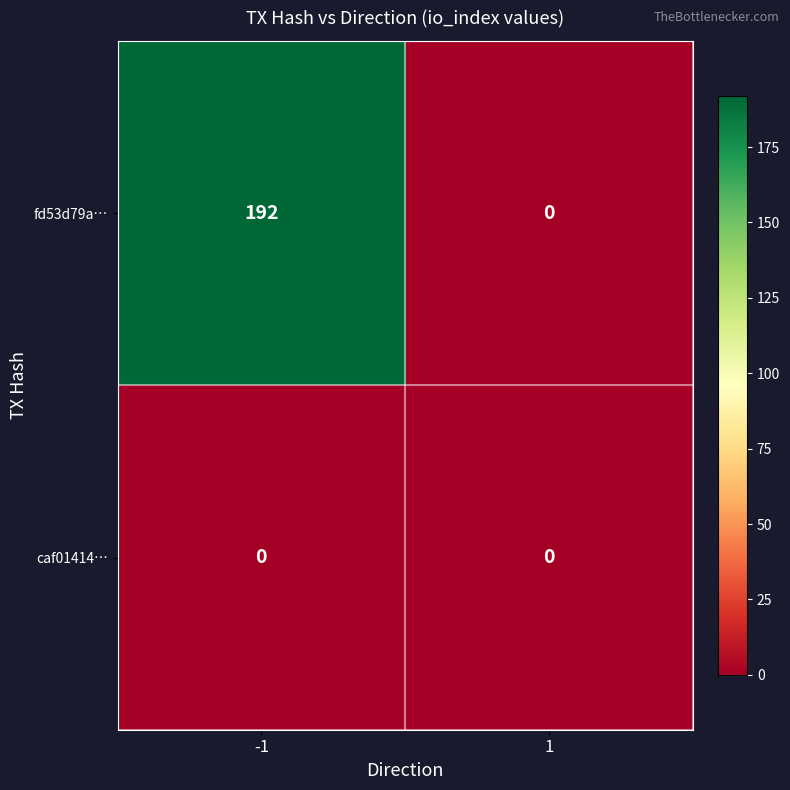

Is it true that fd53d79a… equals 0 at 1?

True